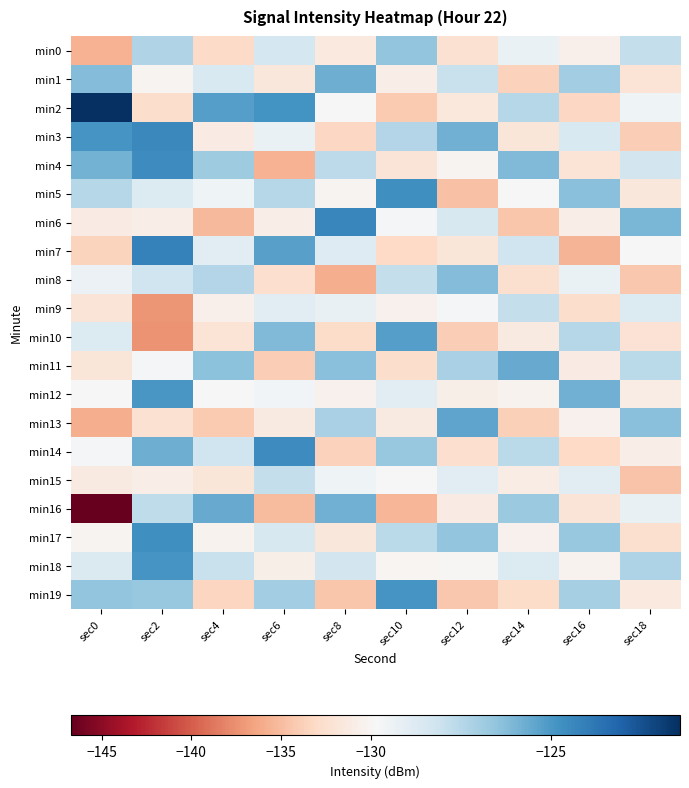

List the series in order of their peak value, lowest first.

min9, min15, min0, min8, min1, min11, min16, min13, min10, min12, min19, min18, min17, min5, min14, min4, min3, min6, min7, min2